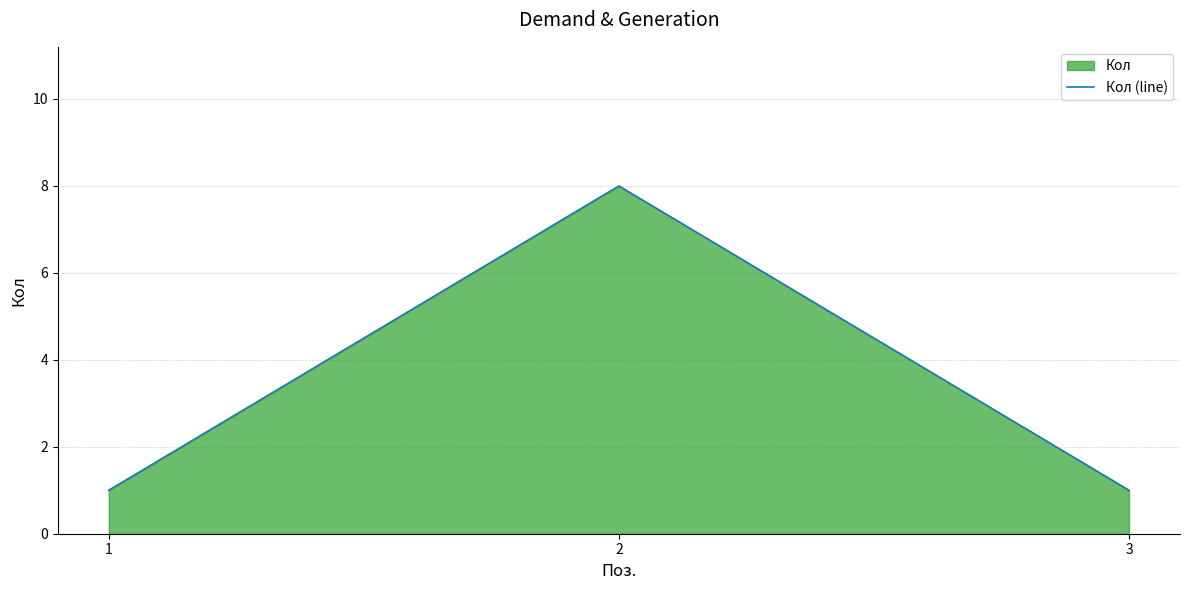

What is the sum of all values?

10